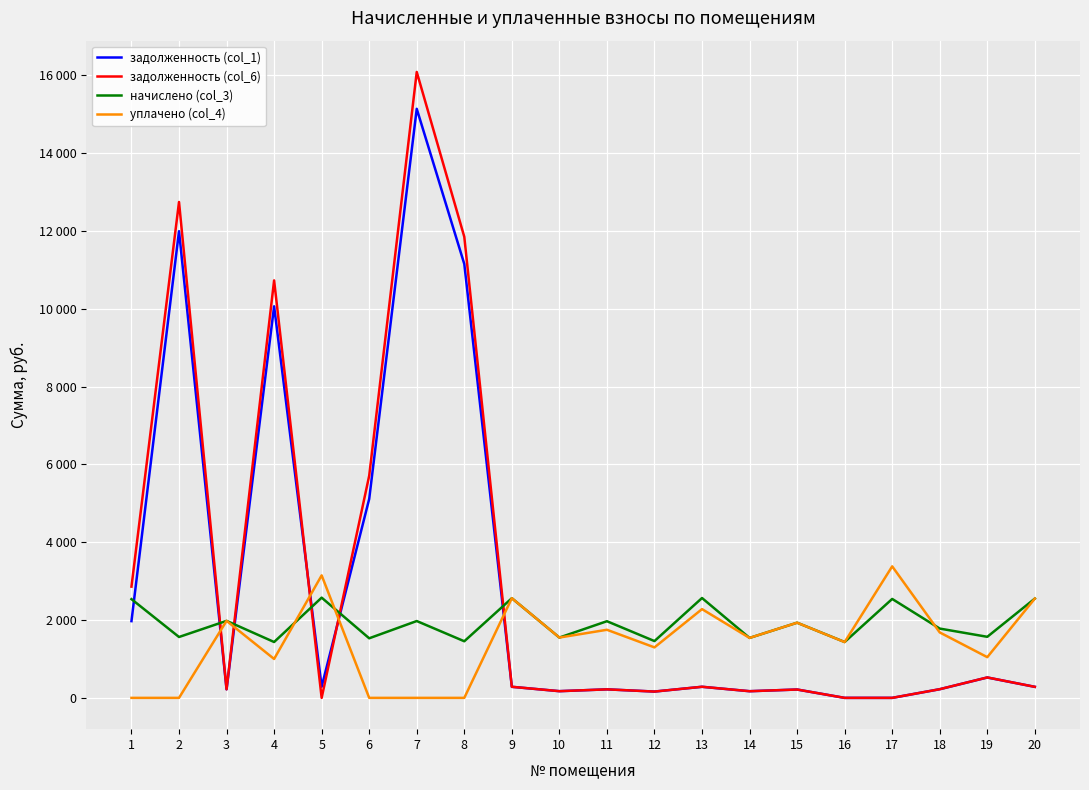

How many interior local valleys does the задолженность (col_6) series have?

5